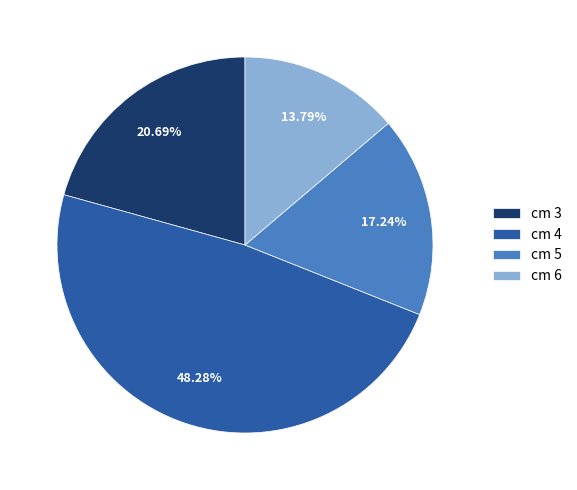

To the nearest percent, what is the difference between the largest and smallest slice percentages?

34%